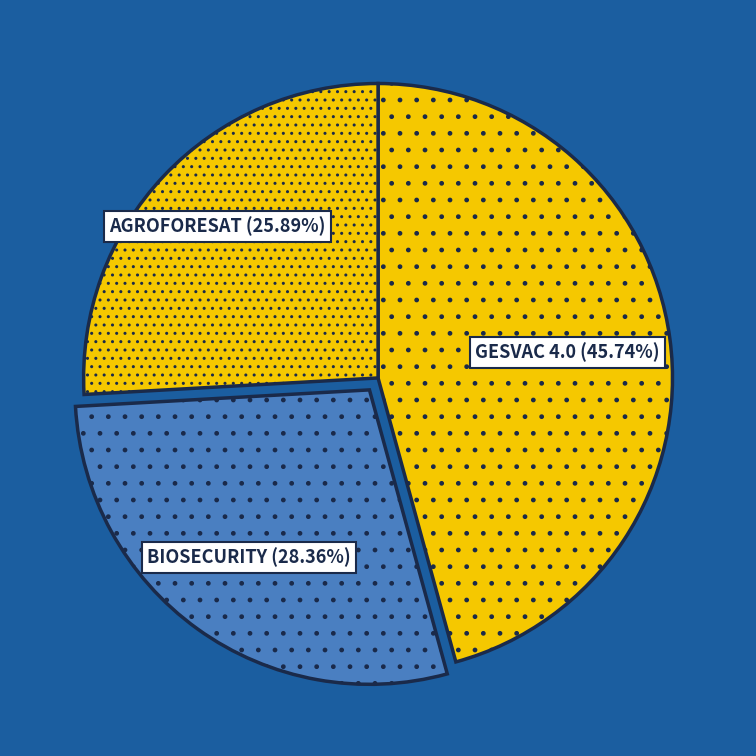

To the nearest percent, what portion does GESVAC 4.0 represent?

46%